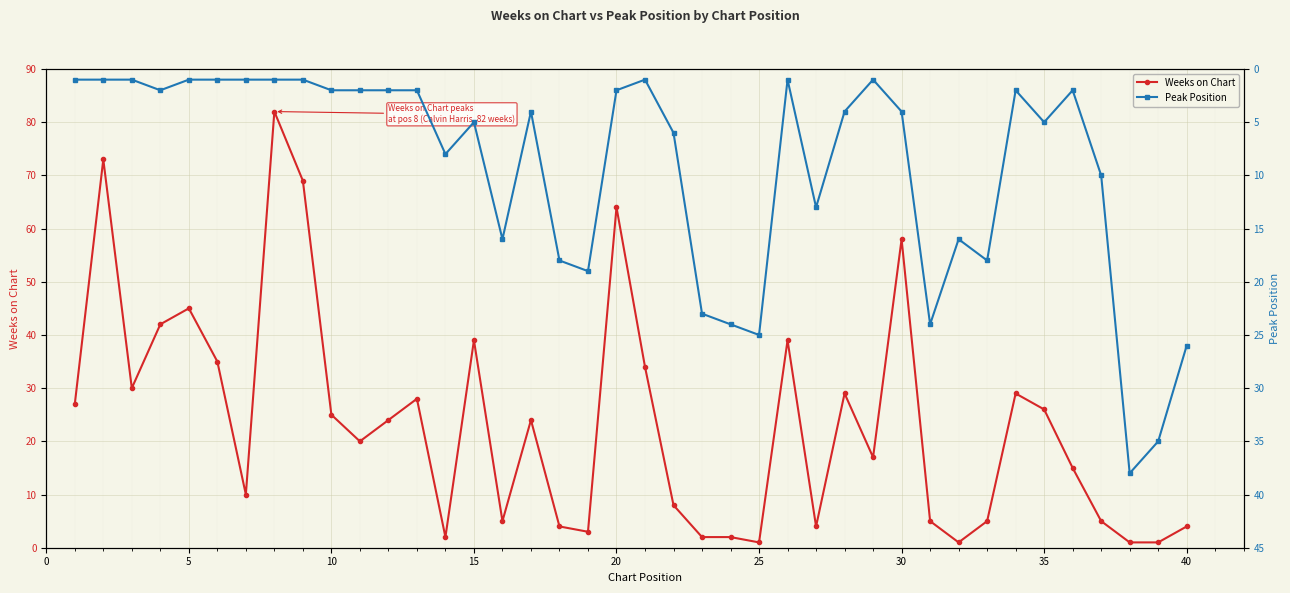

How many lines are shown in the chart?

2